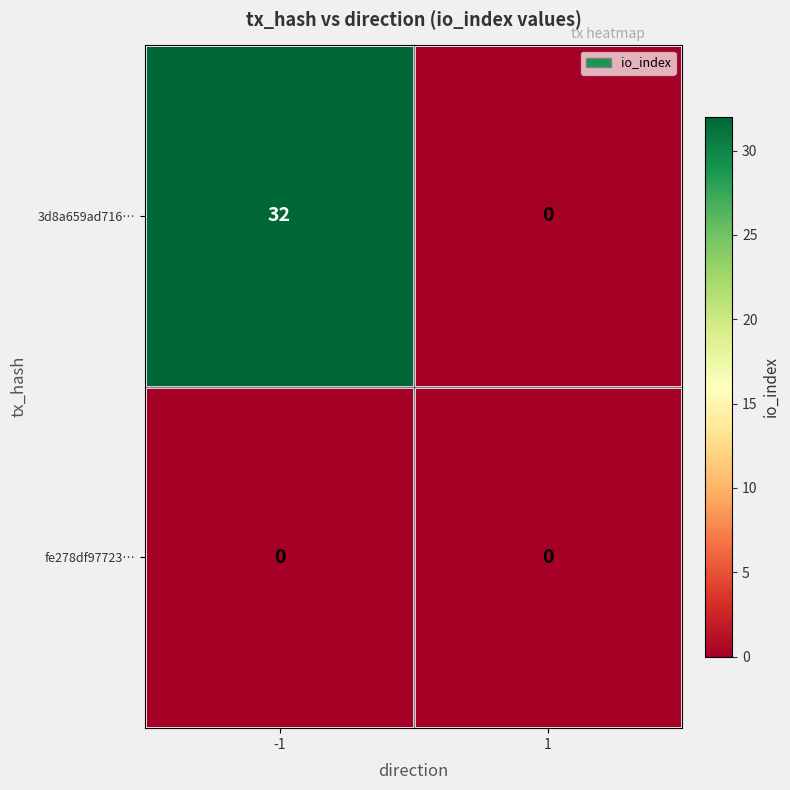

Rank the categories by 3d8a659ad716… value from highest to lowest.

-1, 1